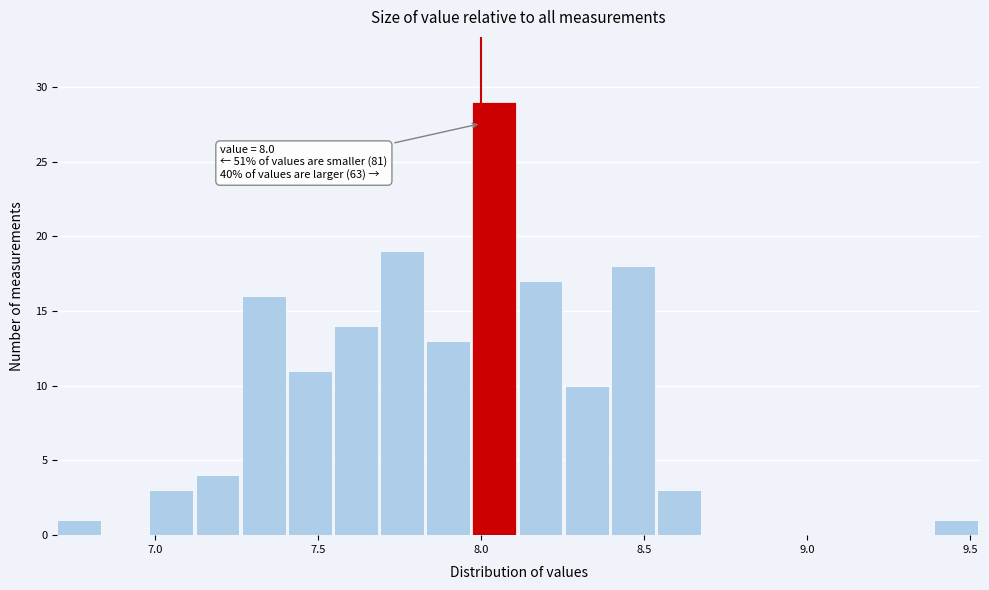

Read against the x-axis, roughly where is the centre of the tallest bar?

8.05